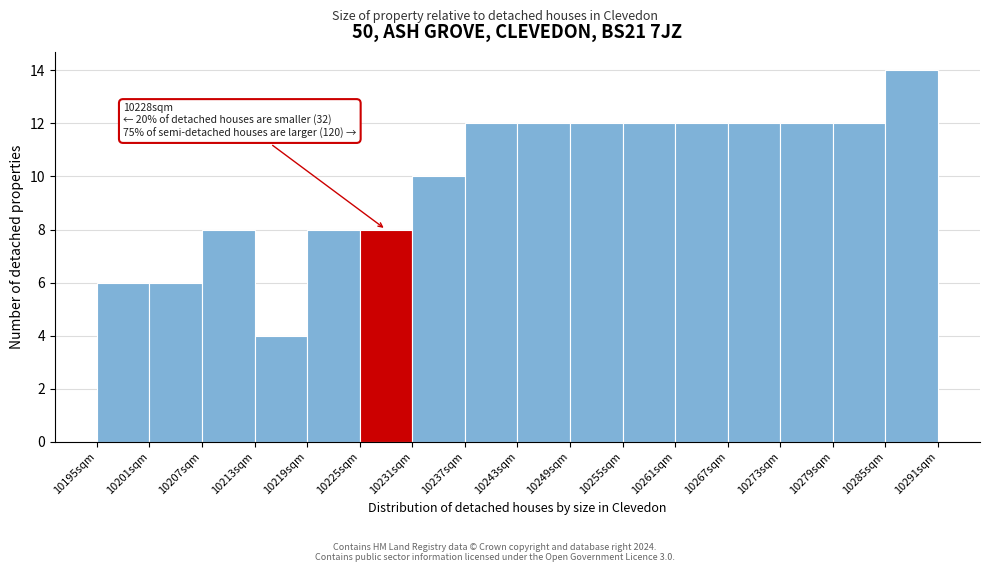

Over which range of the x-axis is the bar tallest?

10285 to 10291